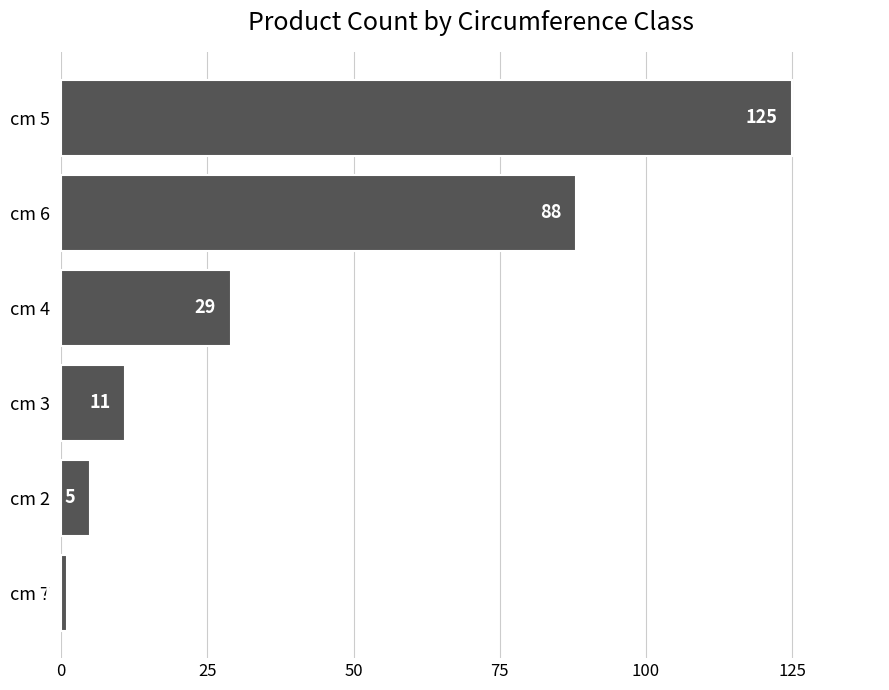

List the labels in order of value, smallest first.

cm 7, cm 2, cm 3, cm 4, cm 6, cm 5